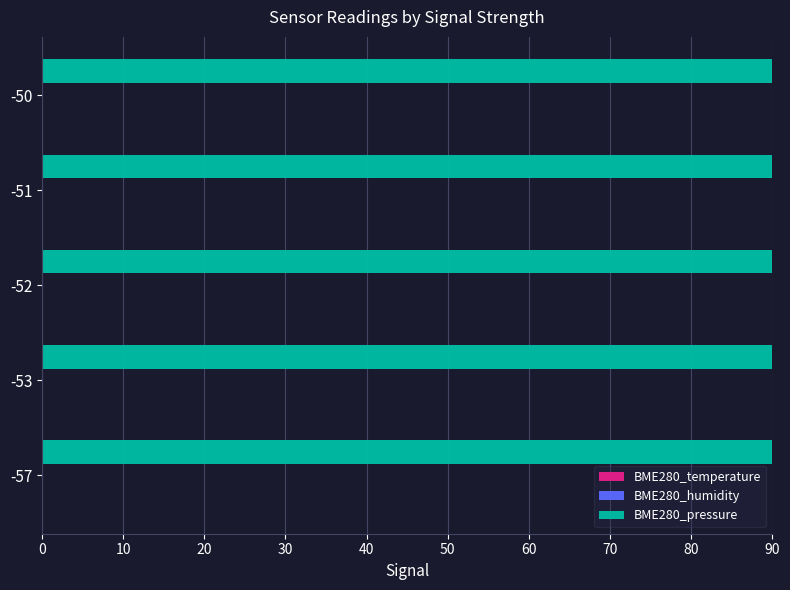

True or false: BME280_pressure has a value of 90.0 at -52.

True